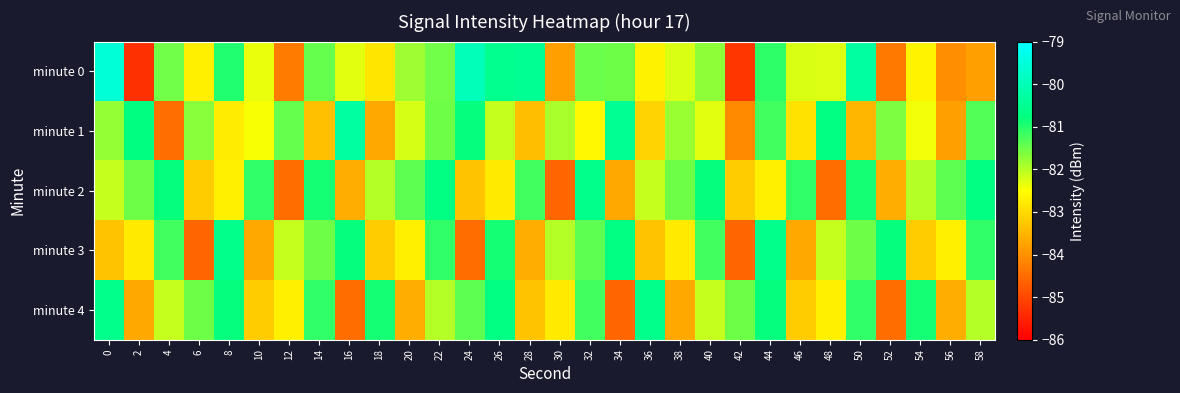

Reading right to left, list all the values displayed in this chart.

minute 0: 58=-83.8	56=-84.1	54=-82.6	52=-84.3	50=-80.3	48=-82.3	46=-82.2	44=-81.1	42=-85.3	40=-81.7	38=-82.2	36=-82.7	34=-81.5	32=-81.5	30=-83.8	28=-80.5	26=-80.5	24=-80.0	22=-81.5	20=-81.8	18=-82.8	16=-82.3	14=-81.5	12=-84.3	10=-82.4	8=-81.0	6=-82.7	4=-81.5	2=-85.3	0=-79.6
minute 1: 58=-81.3	56=-83.8	54=-82.4	52=-81.6	50=-83.5	48=-80.7	46=-82.9	44=-81.2	42=-84.1	40=-82.3	38=-81.8	36=-83.1	34=-80.5	32=-82.6	30=-81.9	28=-83.4	26=-82.1	24=-80.8	22=-81.5	20=-82.2	18=-83.7	16=-80.3	14=-83.4	12=-81.5	10=-82.4	8=-82.8	6=-81.7	4=-84.5	2=-80.7	0=-81.8
minute 2: 58=-80.7	56=-81.4	54=-82.0	52=-83.6	50=-80.9	48=-84.5	46=-81.1	44=-82.7	42=-83.2	40=-80.8	38=-81.5	36=-82.1	34=-83.7	32=-80.6	30=-84.6	28=-81.2	26=-82.8	24=-83.3	22=-80.7	20=-81.4	18=-82.0	16=-83.6	14=-80.9	12=-84.5	10=-81.1	8=-82.7	6=-83.2	4=-80.8	2=-81.5	0=-82.1
minute 3: 58=-81.1	56=-82.7	54=-83.2	52=-80.8	50=-81.5	48=-82.1	46=-83.7	44=-80.6	42=-84.6	40=-81.2	38=-82.8	36=-83.3	34=-80.7	32=-81.4	30=-82.0	28=-83.6	26=-80.9	24=-84.5	22=-81.1	20=-82.7	18=-83.2	16=-80.8	14=-81.5	12=-82.1	10=-83.7	8=-80.6	6=-84.6	4=-81.2	2=-82.8	0=-83.3
minute 4: 58=-82.0	56=-83.6	54=-80.9	52=-84.5	50=-81.1	48=-82.7	46=-83.2	44=-80.8	42=-81.5	40=-82.1	38=-83.7	36=-80.6	34=-84.6	32=-81.2	30=-82.8	28=-83.3	26=-80.7	24=-81.4	22=-82.0	20=-83.6	18=-80.9	16=-84.5	14=-81.1	12=-82.7	10=-83.2	8=-80.8	6=-81.5	4=-82.1	2=-83.7	0=-80.6